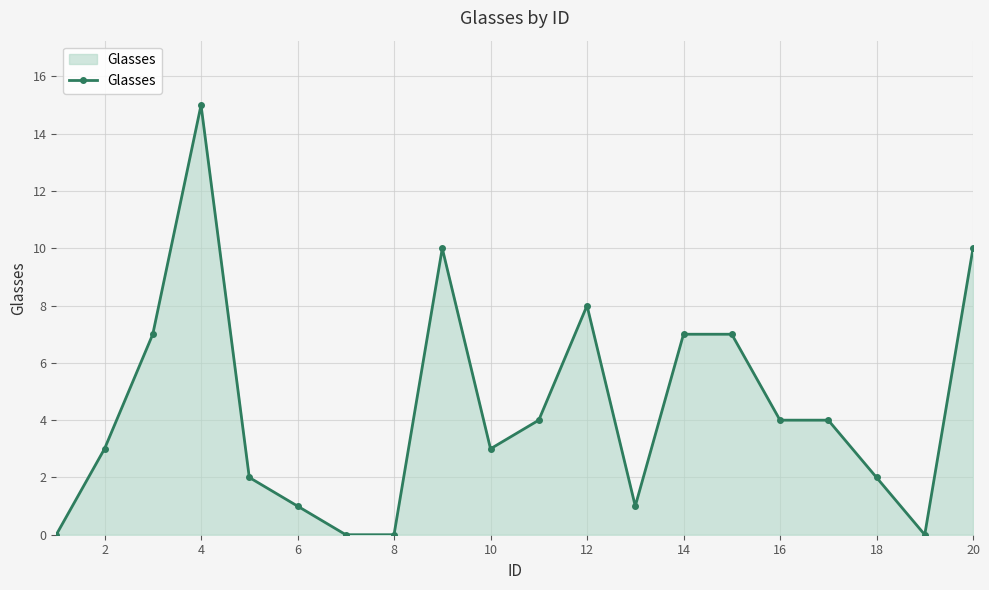

What is the value of the 13th point from the left?

1